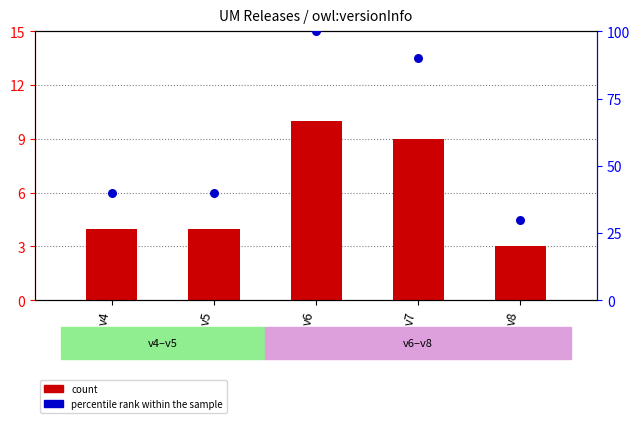

At how many categories does at least one series exceed 54?

2